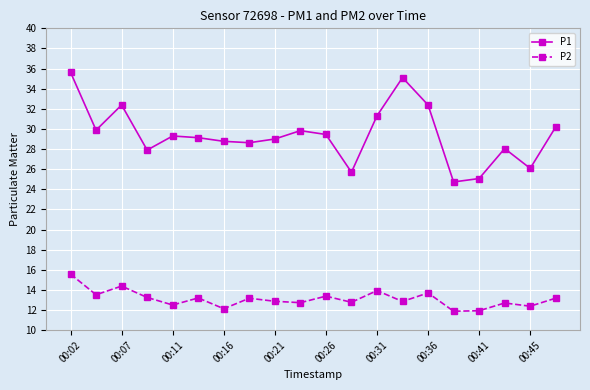

Which series has the widest spread of values?

P1